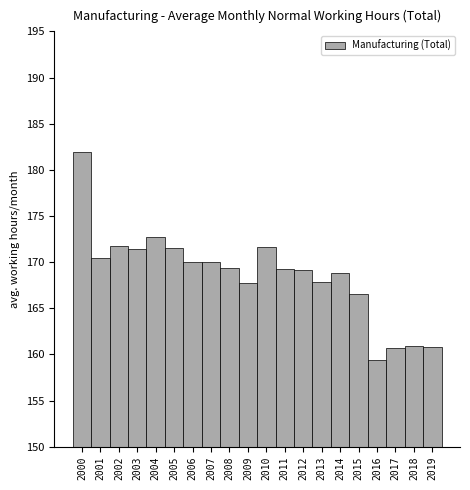

What is the difference between the maximum and minimum values?

22.5